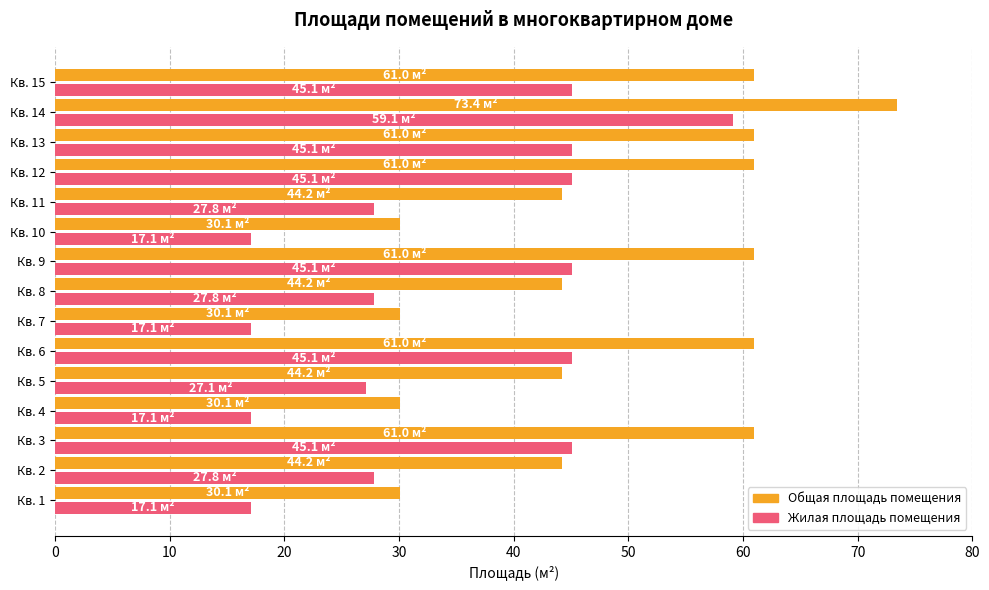

What is the spread (max minus min) of values at Кв. 13?

15.9